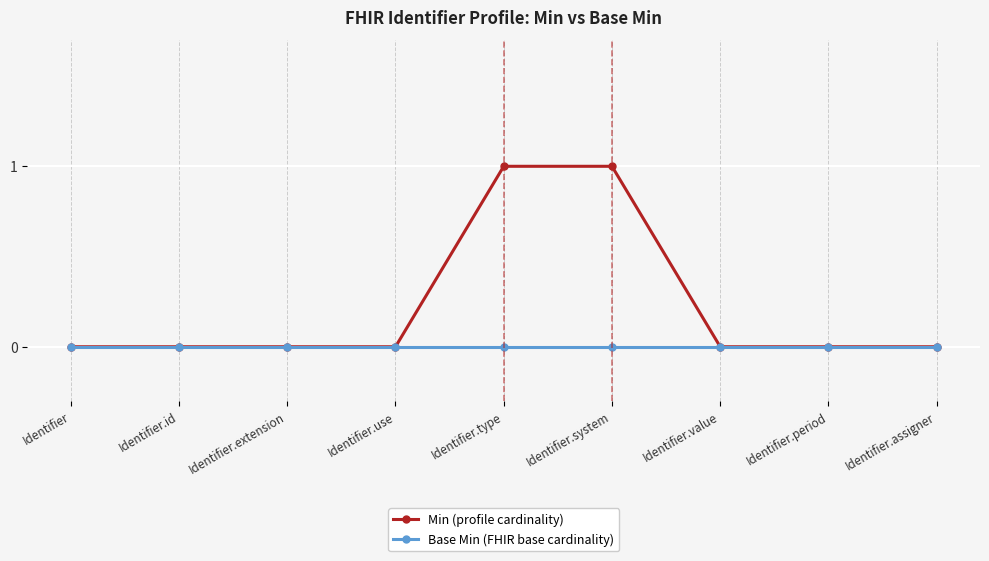

The Base Min (FHIR base cardinality) series shows 0 at Identifier.assigner. True or false?

True